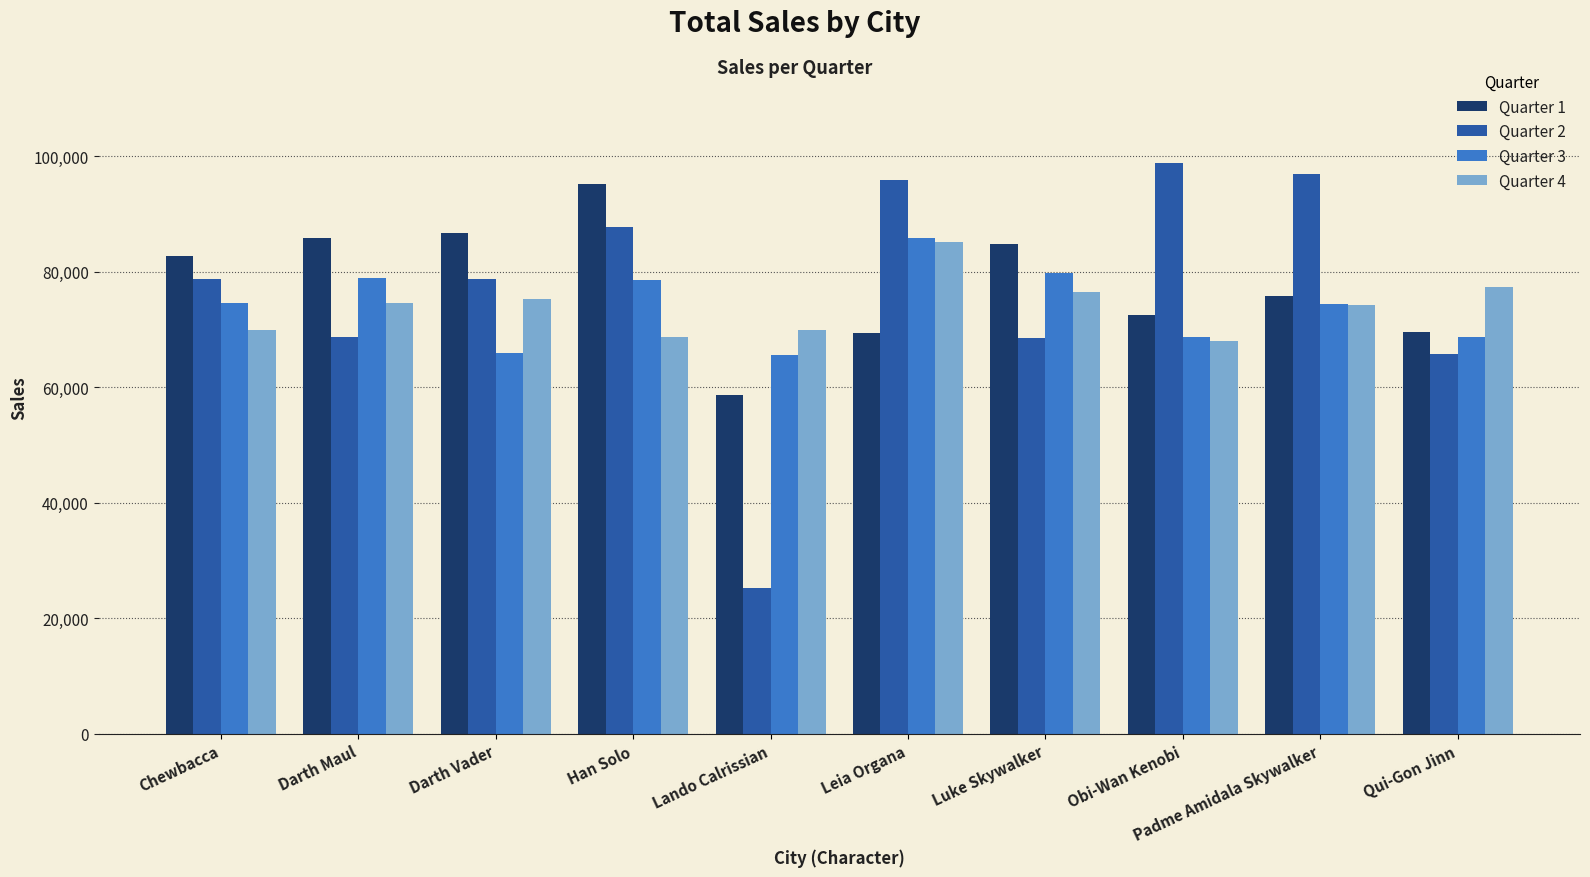

Which series changed the most between Chewbacca and Darth Maul?

Quarter 2